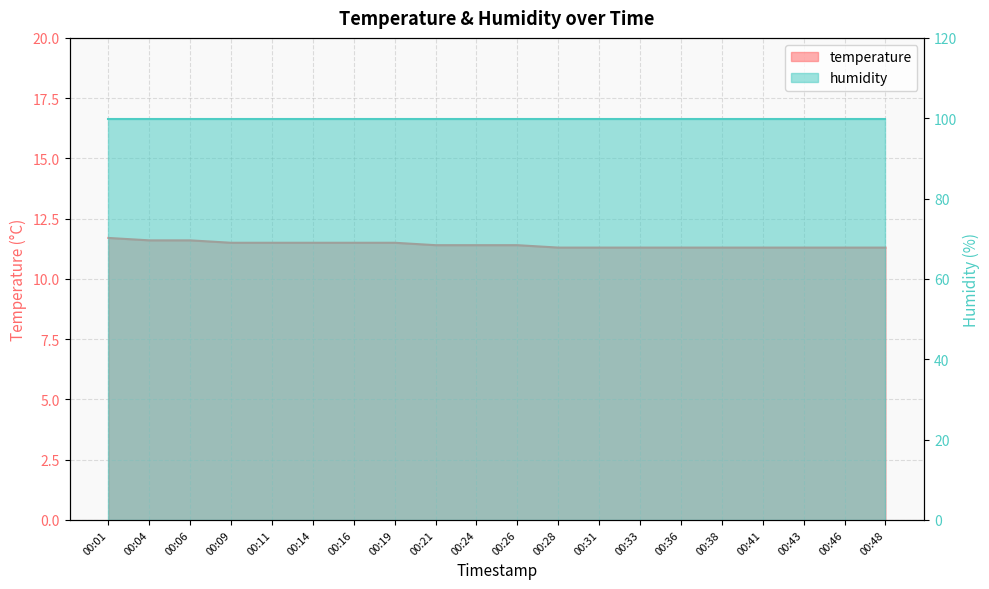

Reading left to right, list all the values displayed in this chart.

11.7	11.6	11.6	11.5	11.5	11.5	11.5	11.5	11.4	11.4	11.4	11.3	11.3	11.3	11.3	11.3	11.3	11.3	11.3	11.3